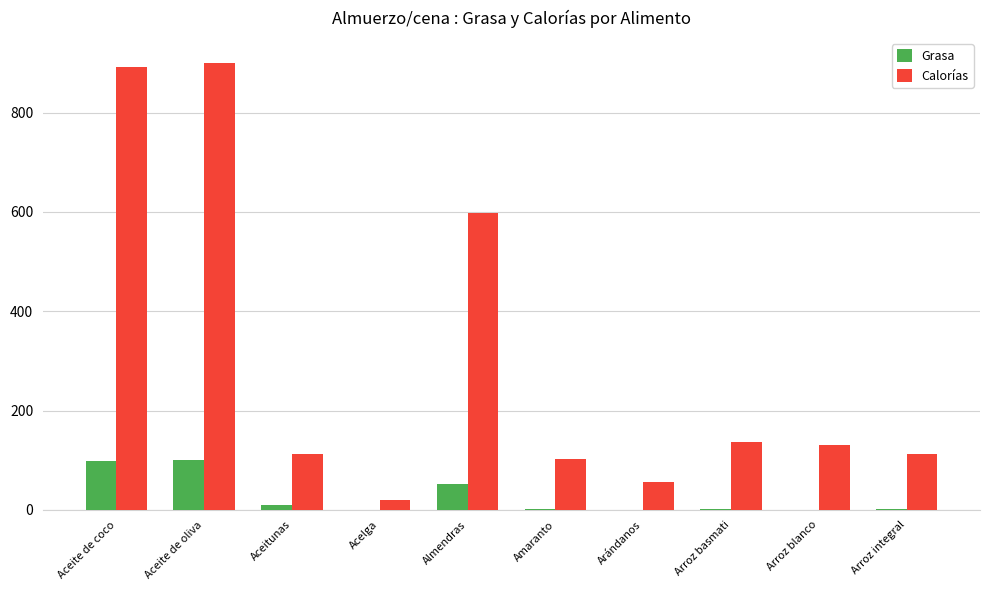

Between Aceite de coco and Arroz blanco, which series saw the biggest shift?

Calorías